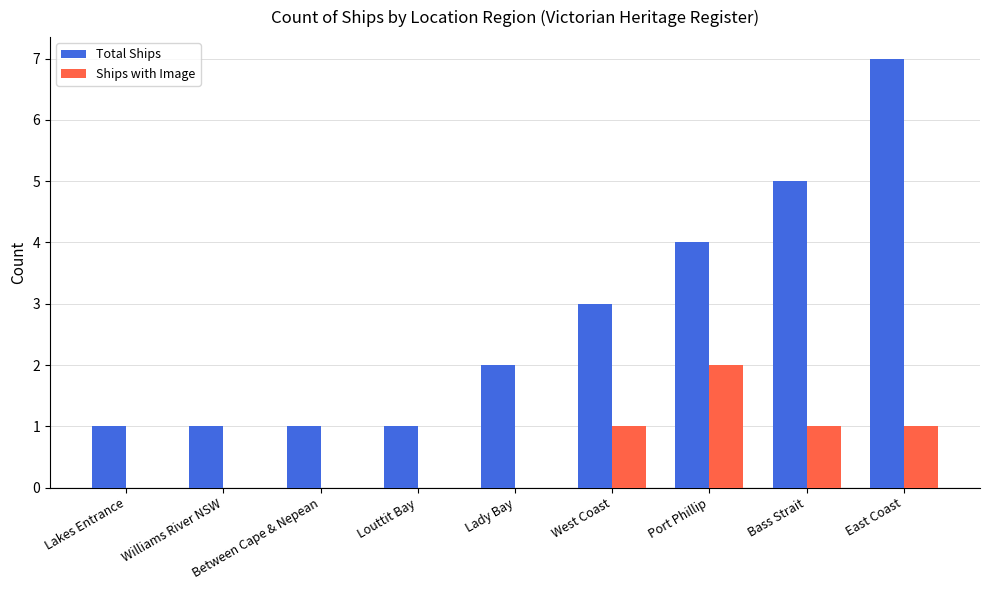

Which series has the largest range (max minus min)?

Total Ships